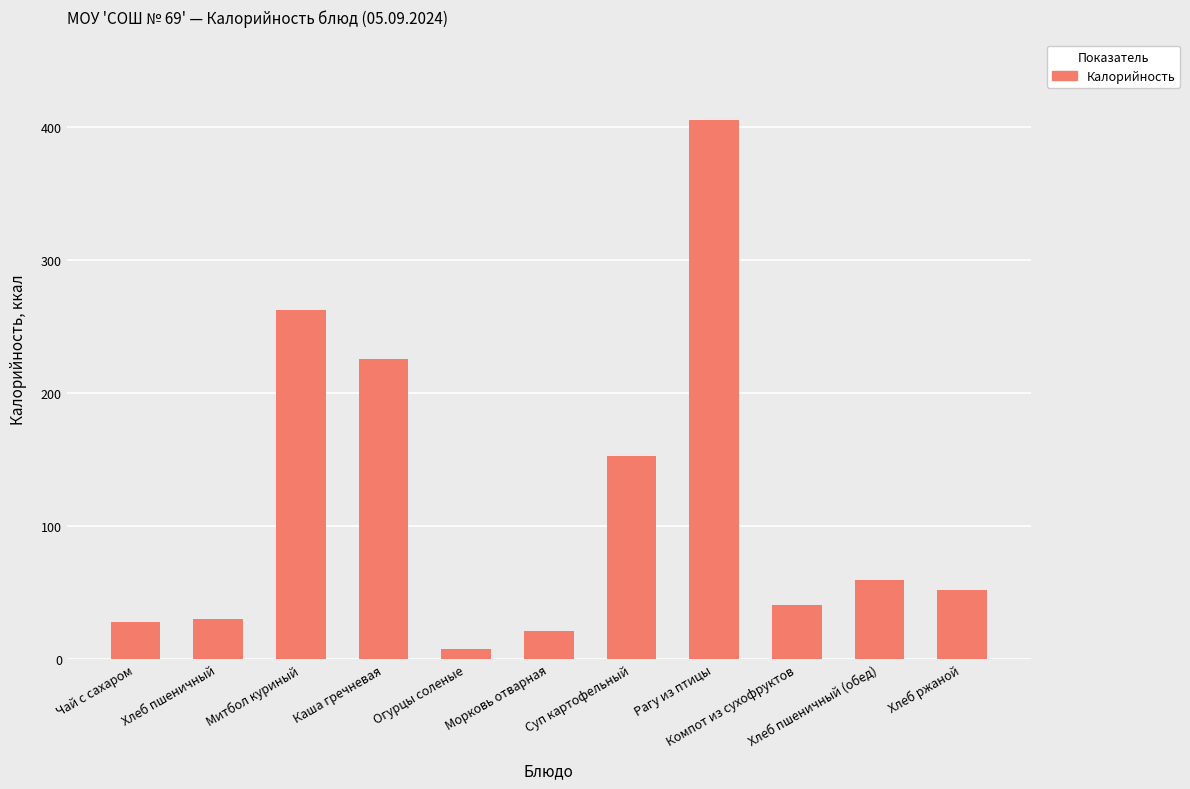

Where is the data nearest to the value 206?

Каша гречневая